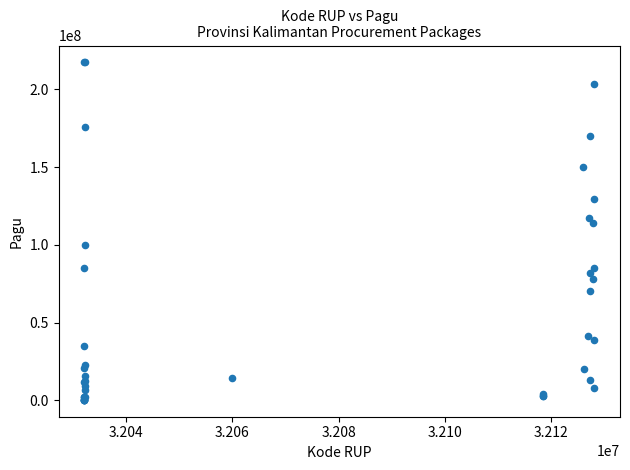

What Y value in the scatter plot is closest to 108830000?

114296000